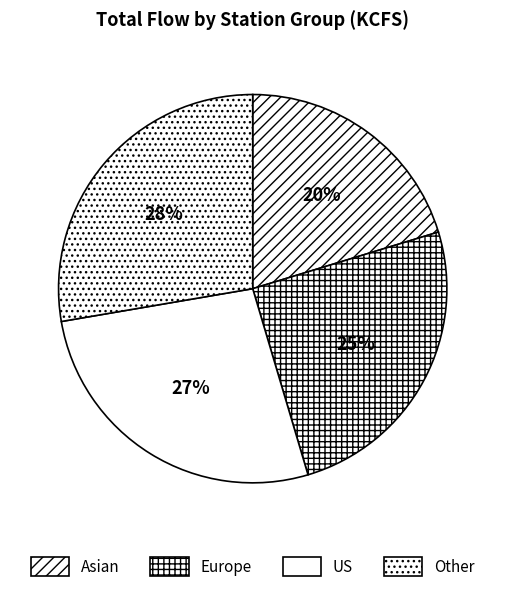

How many segments does this pie chart have?

4